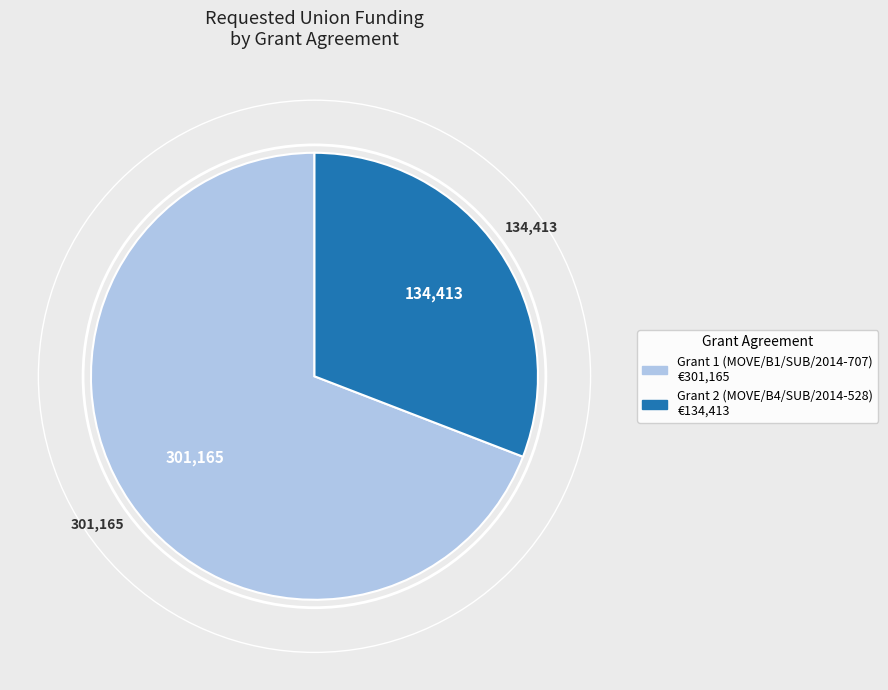

Does Grant 2 (MOVE/B4/SUB/2014-528) represent more than half of the total?

No